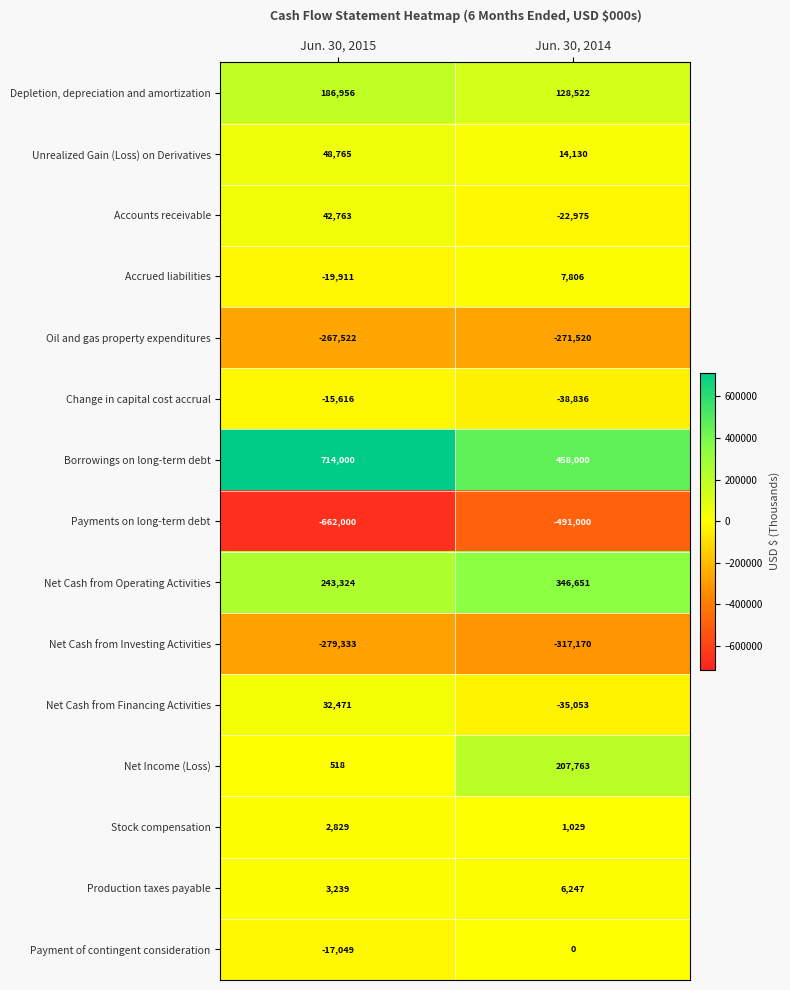

Count the number of data series in this chart.

15